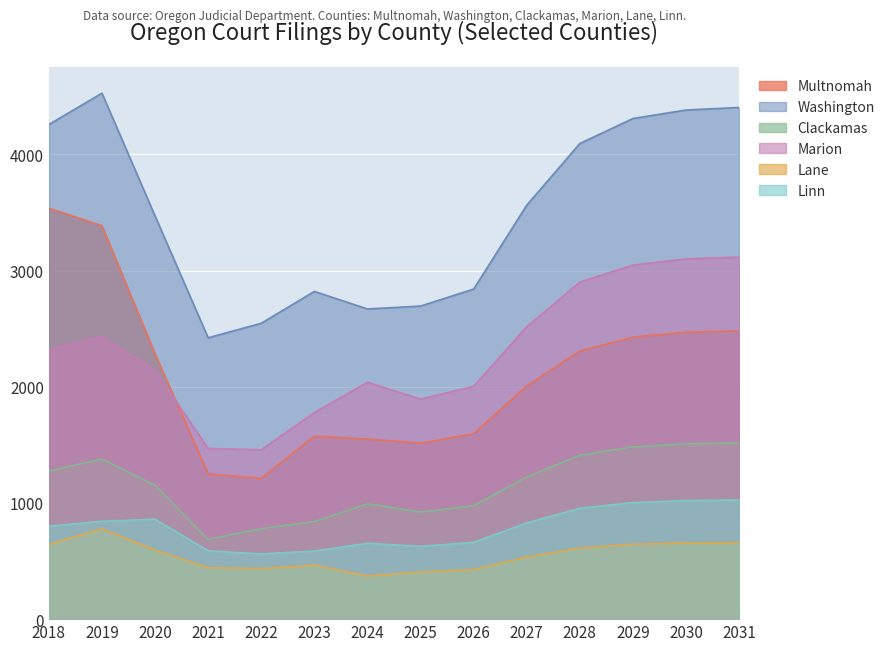

At which label does Marion first exceed 2318?

2019